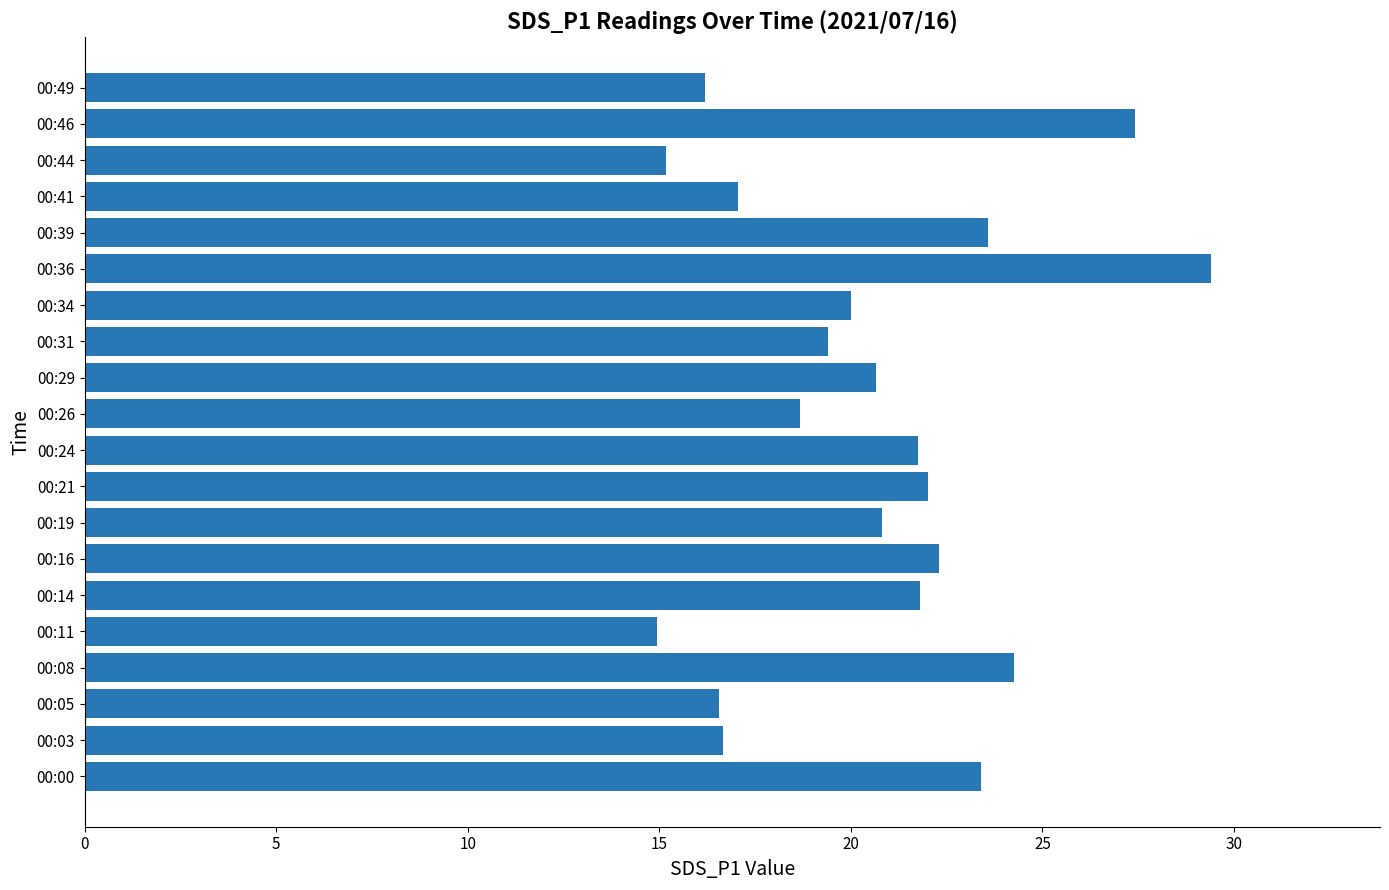

True or false: the data shows 24.2 at 00:08.

True